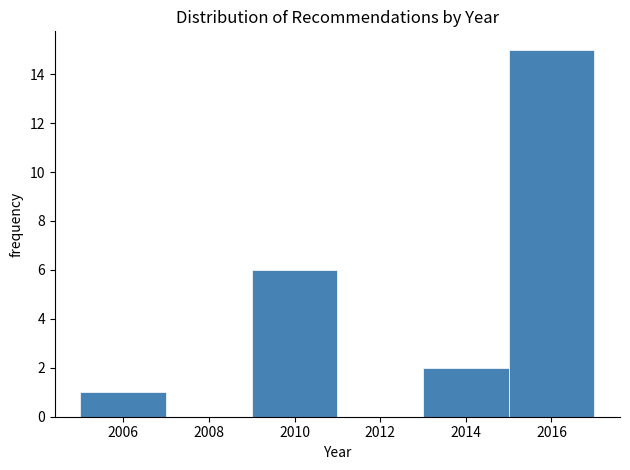

Which range on the x-axis has the tallest bar?

2015 to 2017